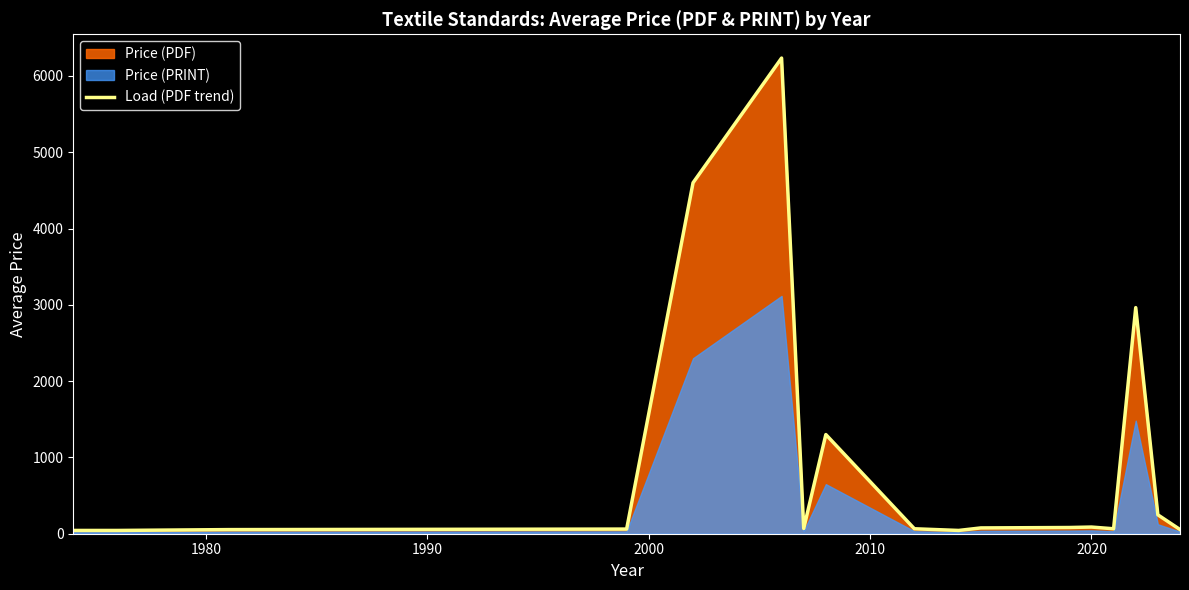

What is the maximum value for Load (PDF trend)?

6234.5